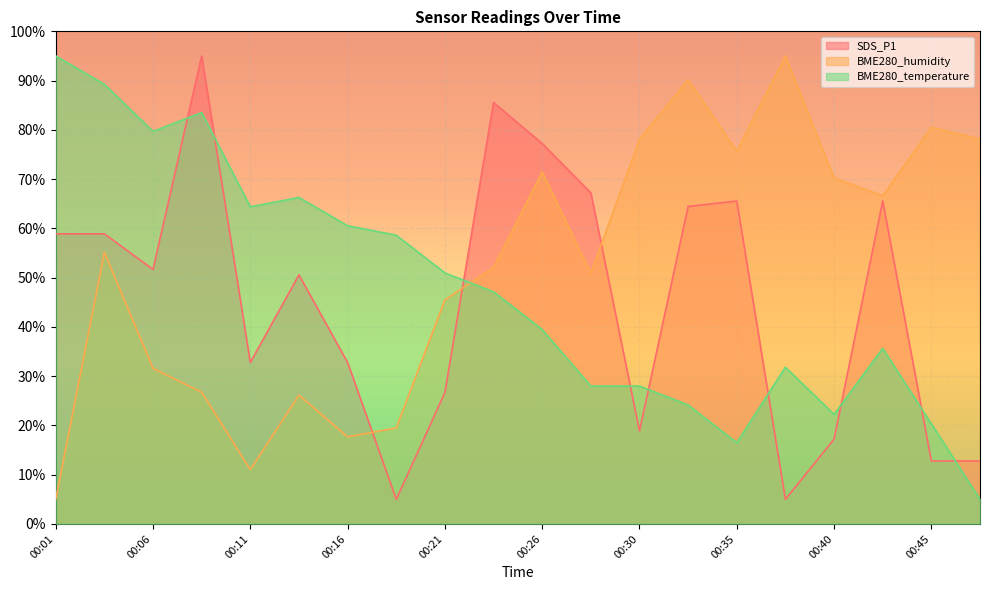

Which label corresponds to the smallest value in the chart?

00:18